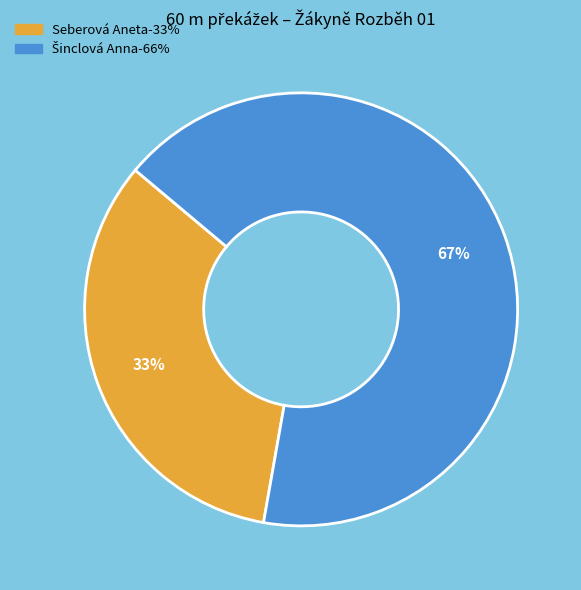

Is it true that Seberová Aneta is 33% of the pie?

True